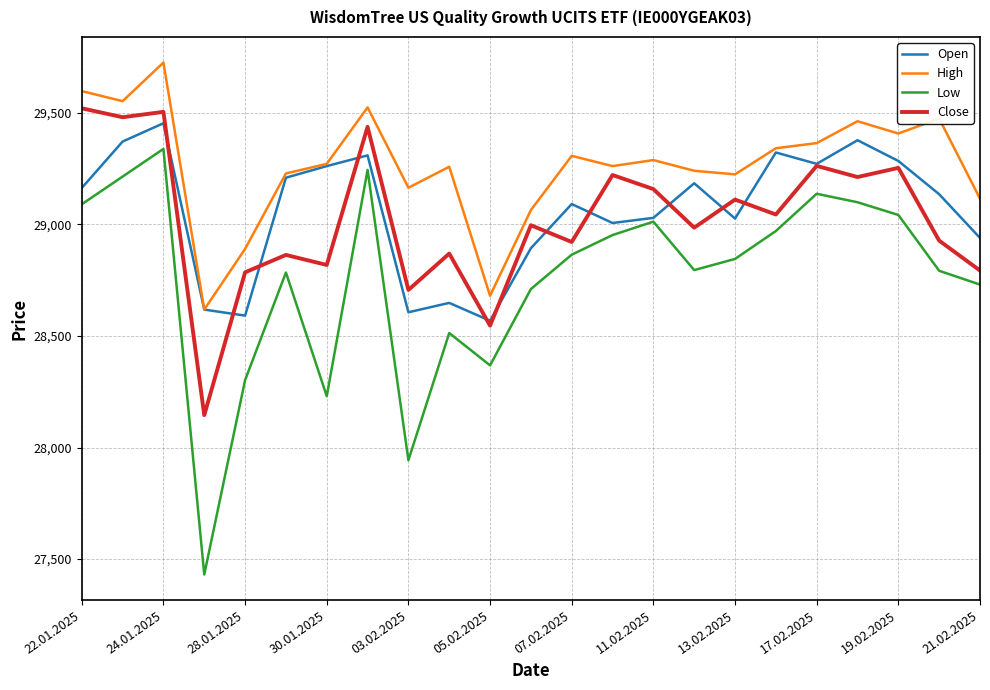

How many categories are shown in the chart?

23